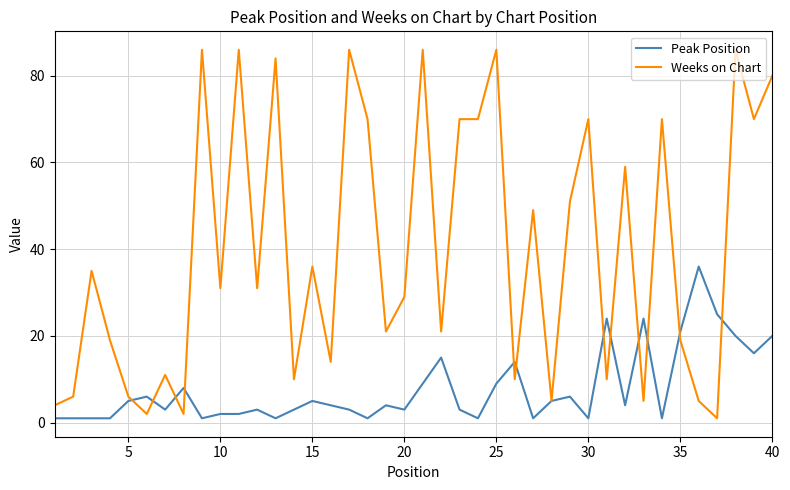

What is the maximum value shown in the chart?

86